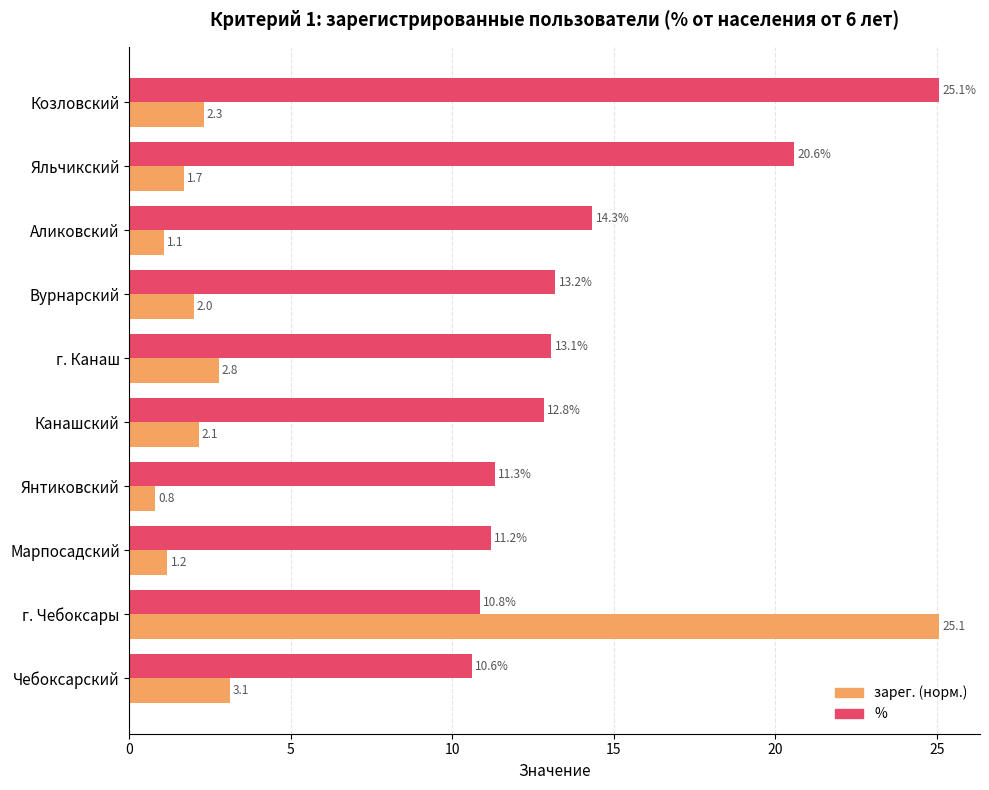

Which category has the lowest value across all series?

Янтиковский